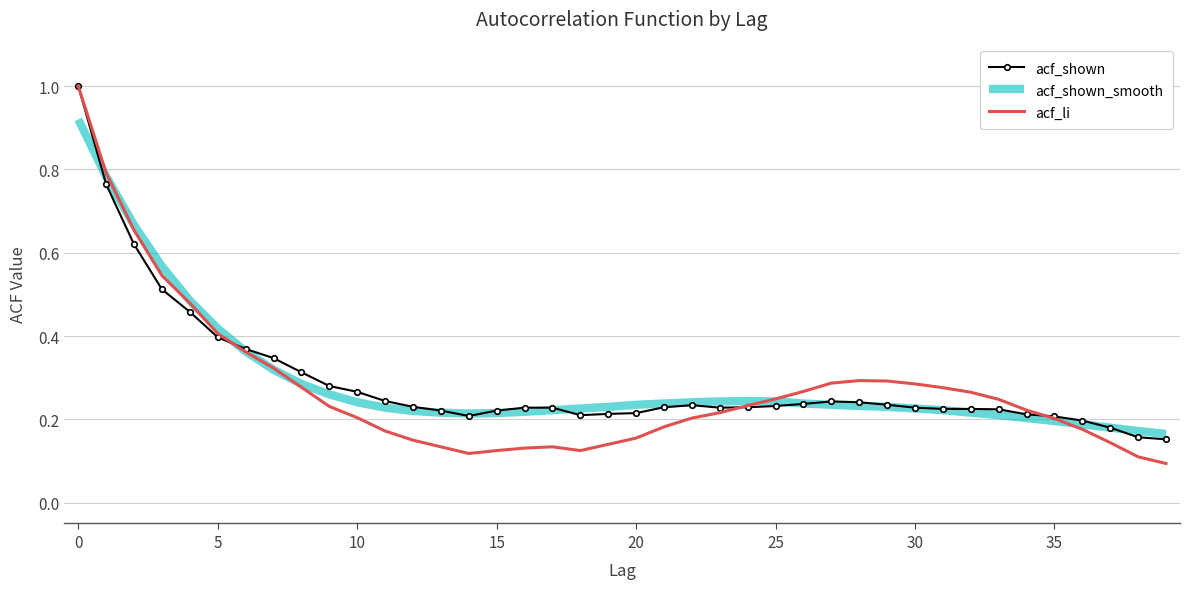

What is the greatest value displayed?

1.0